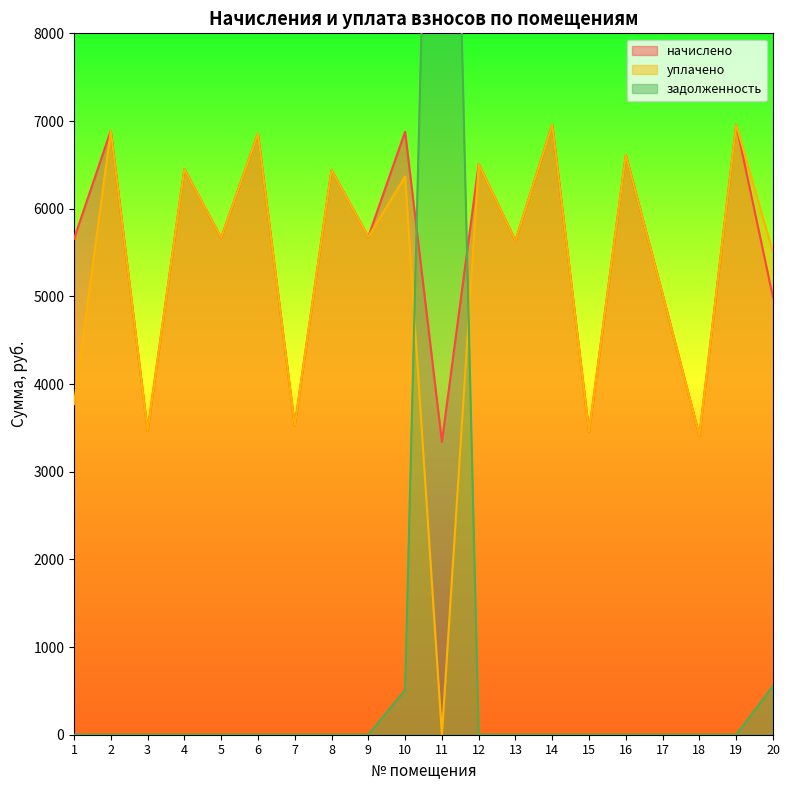

What is the spread (max minus min) of values at 1?

5656.3